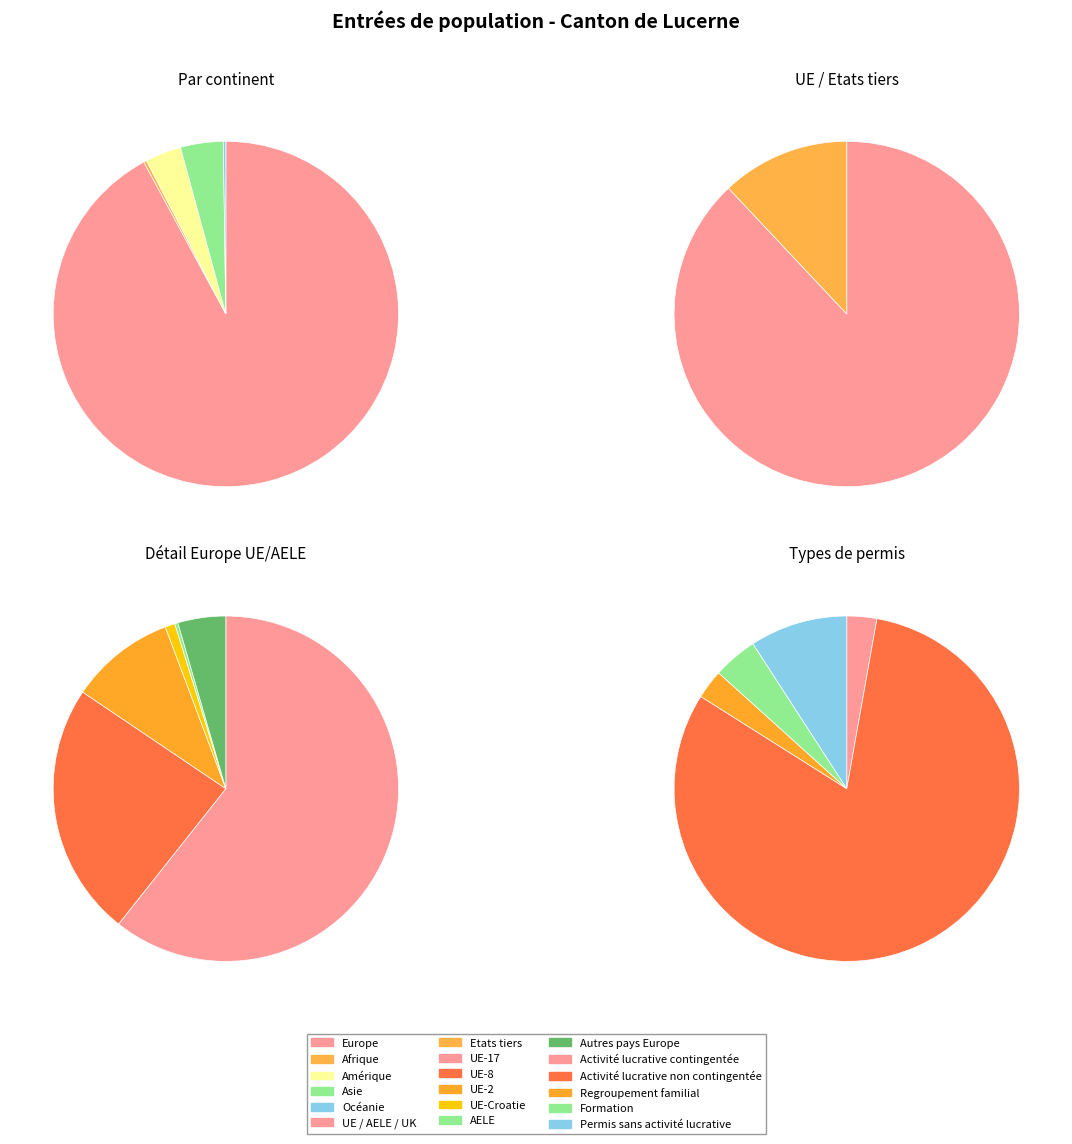

Approximately how many times larger is the value at Asie compared to Océanie?

16.7